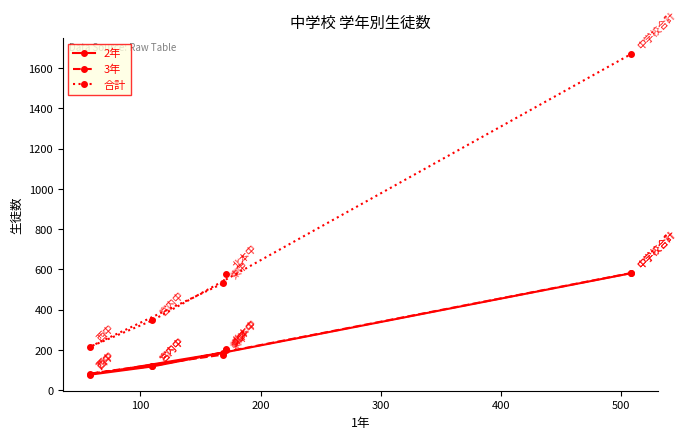

Which series has the widest spread of values?

合計